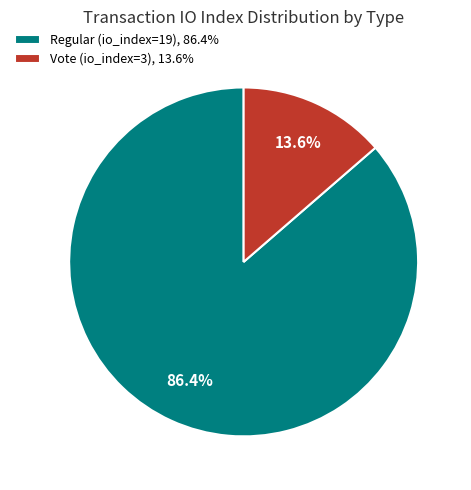

Does any single category account for the majority?

Yes